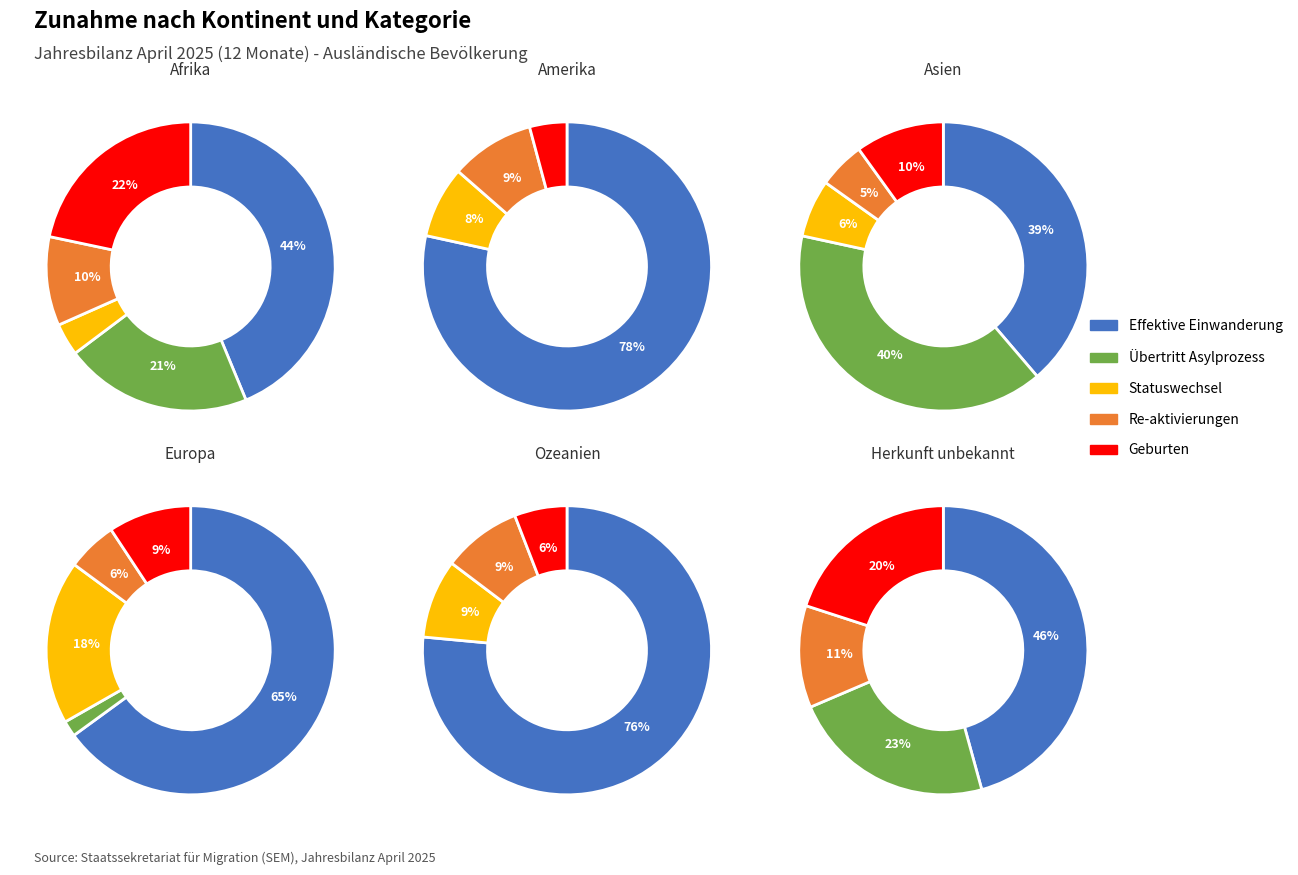

To the nearest percent, what is the combined percentage of Europa and Herkunft unbekannt?

77%